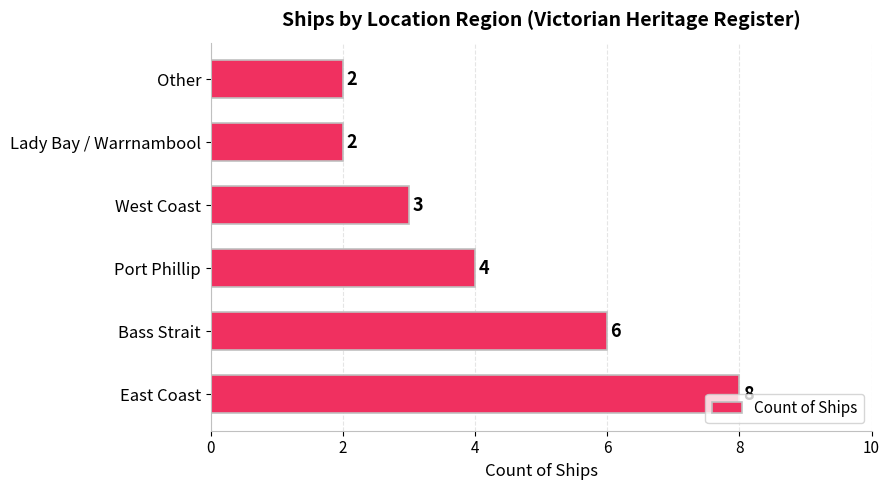

The chart shows a value of 4 at Port Phillip. True or false?

True